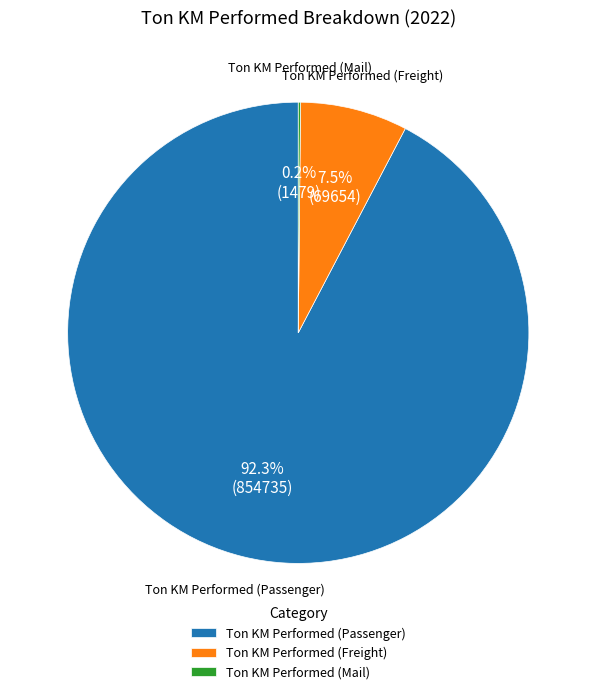

Which category has the biggest portion of the pie?

Ton KM Performed (Passenger)